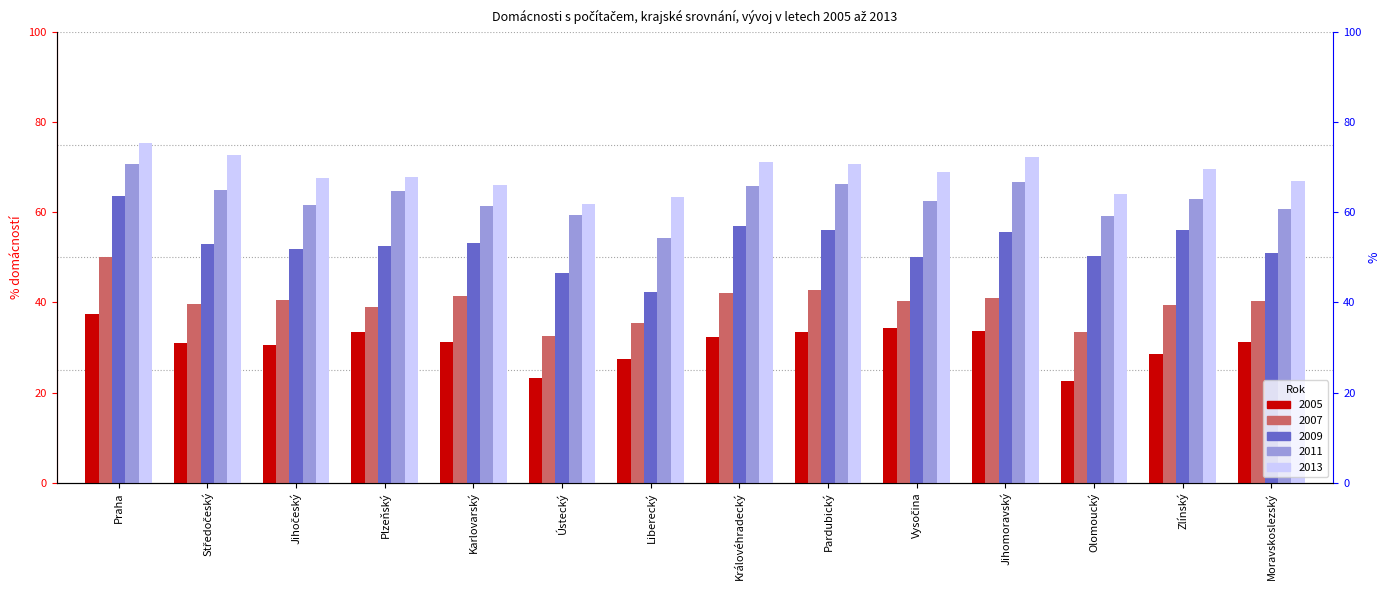

What is the difference between the 2011 values at Ústecký and Olomoucký?

0.1